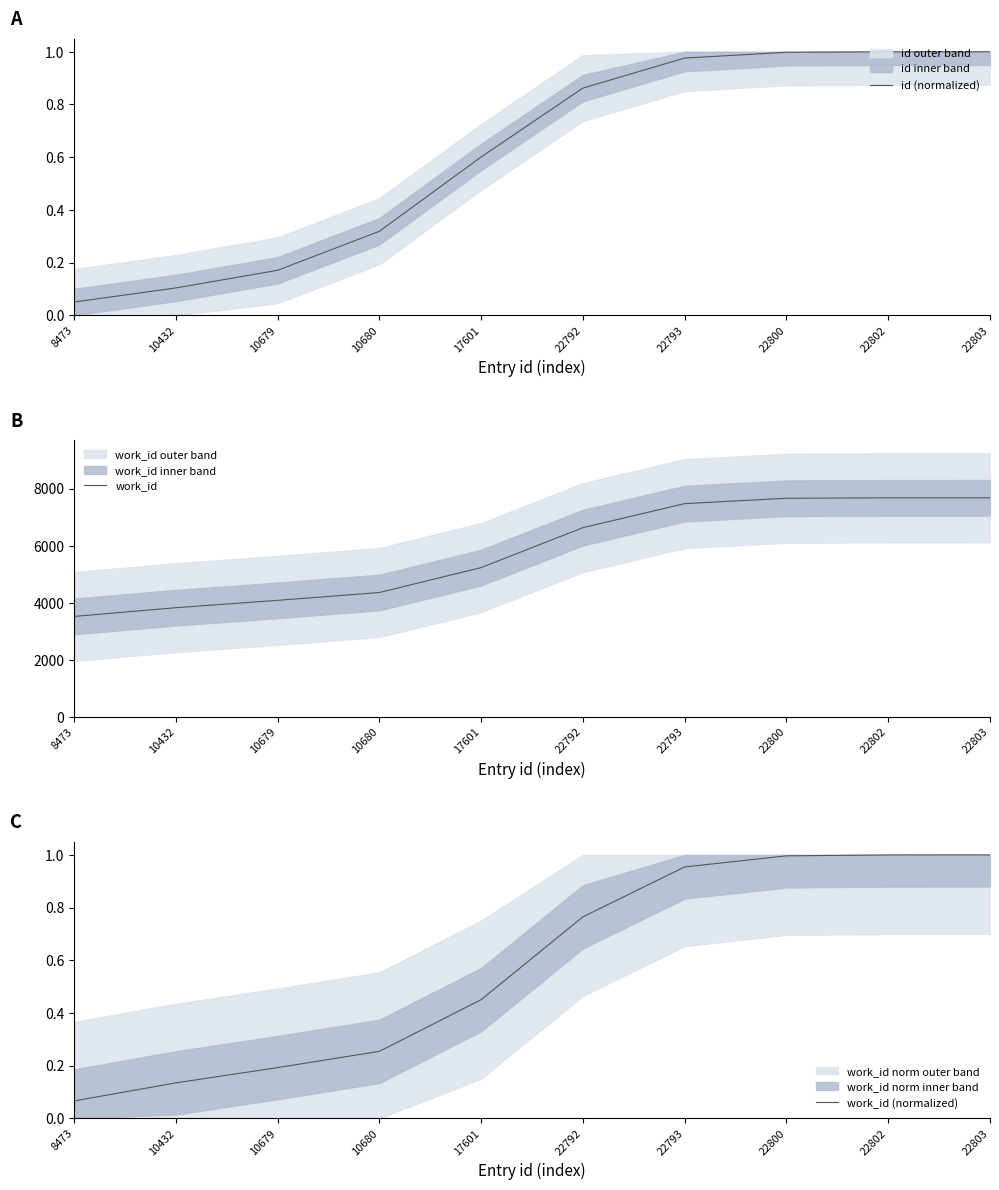

True or false: id (normalized) and work_id intersect in this chart.

False